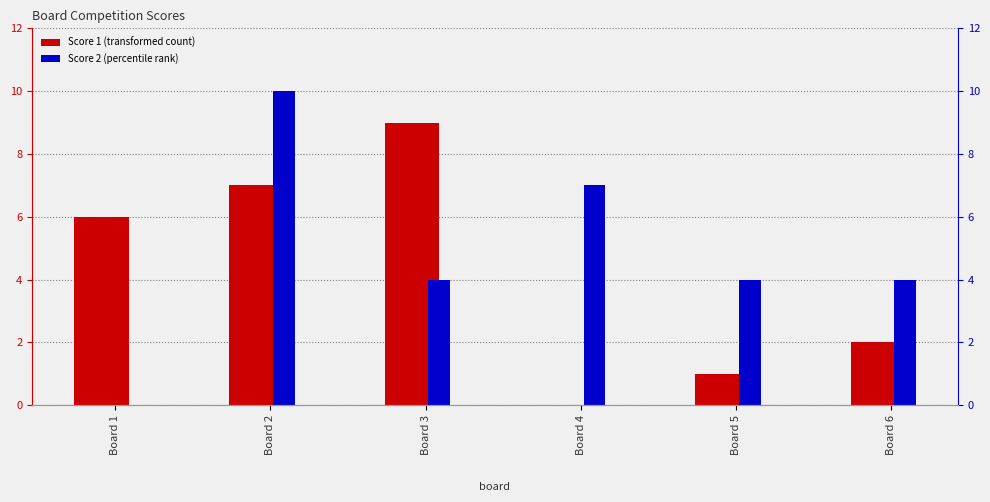

How many bars are there in total?

12